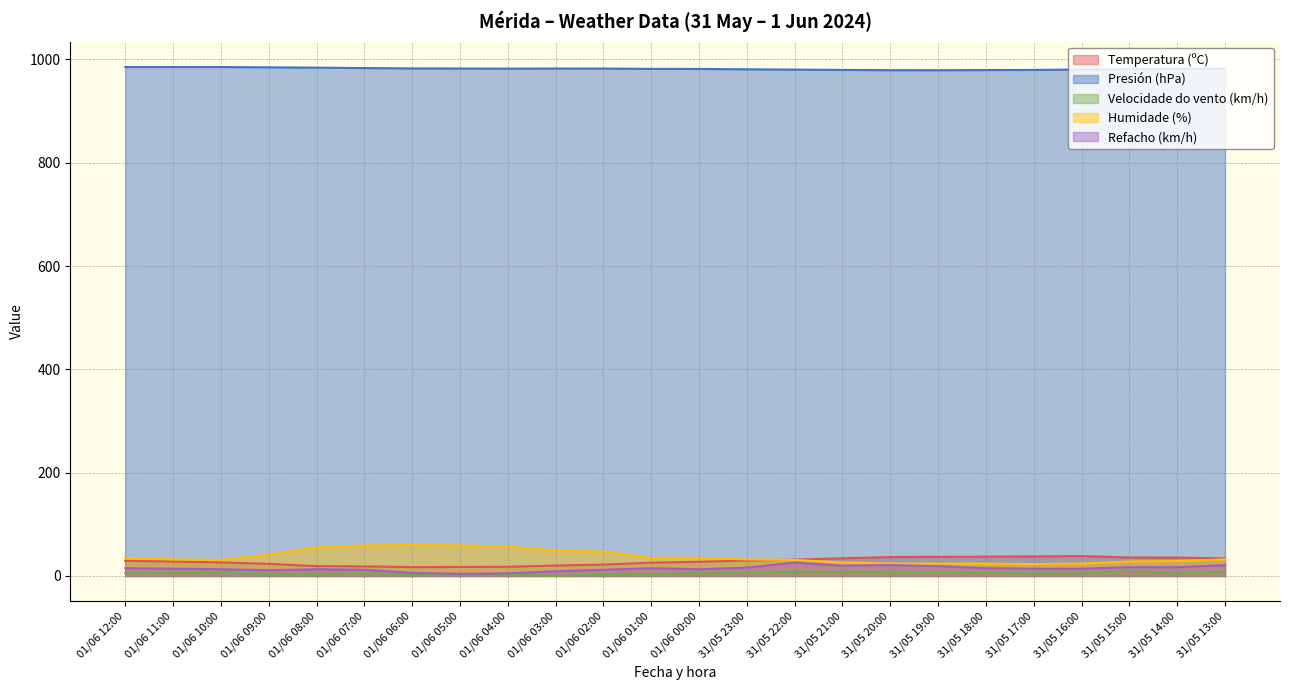

At which label does Temperatura (ºC) first exceed 29?

01/06 12:00